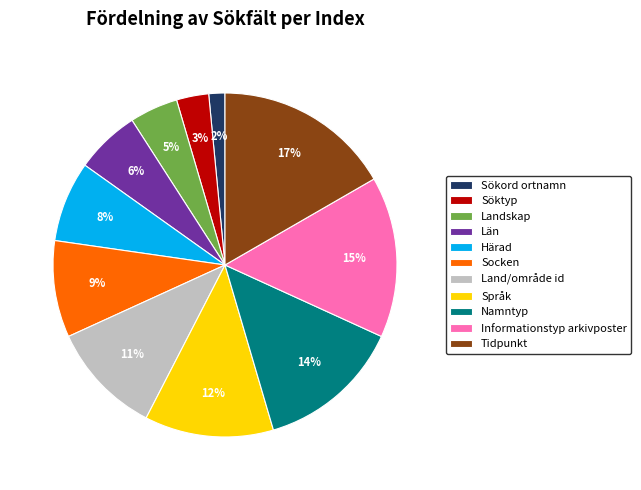

Count the number of slices in the pie.

11